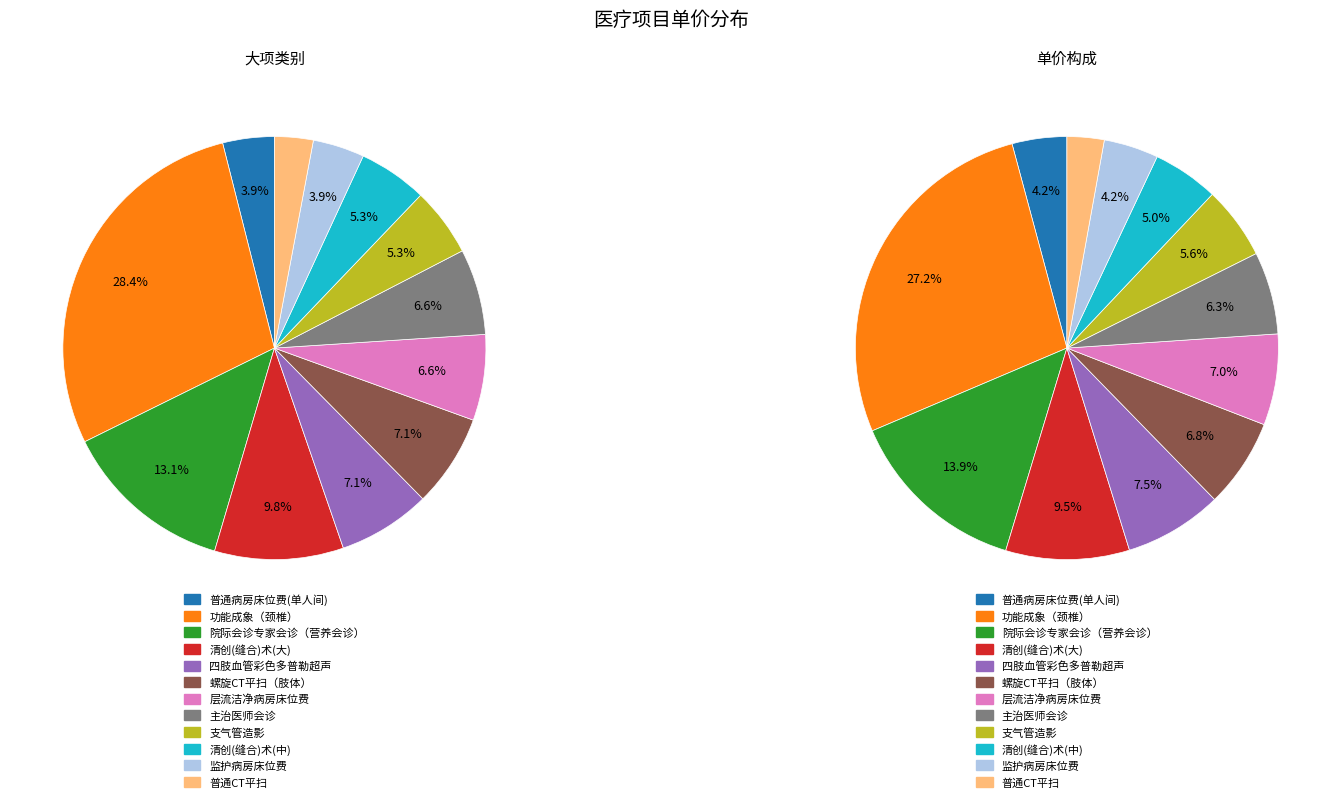

To the nearest percent, what portion does 普通病房床位费(单人间) represent?

4%